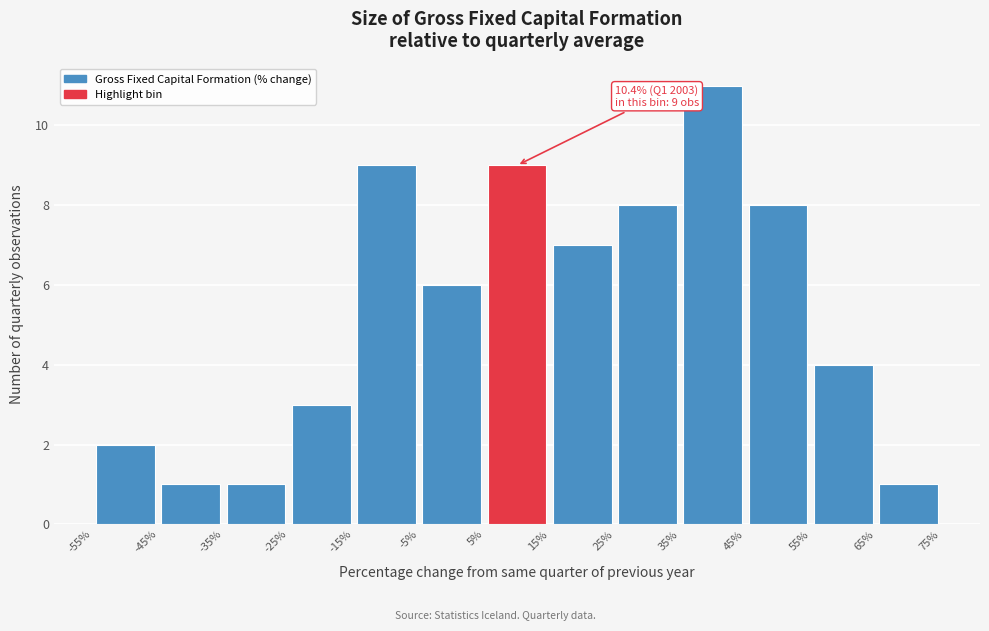

Which range on the x-axis has the tallest bar?

35% to 45%